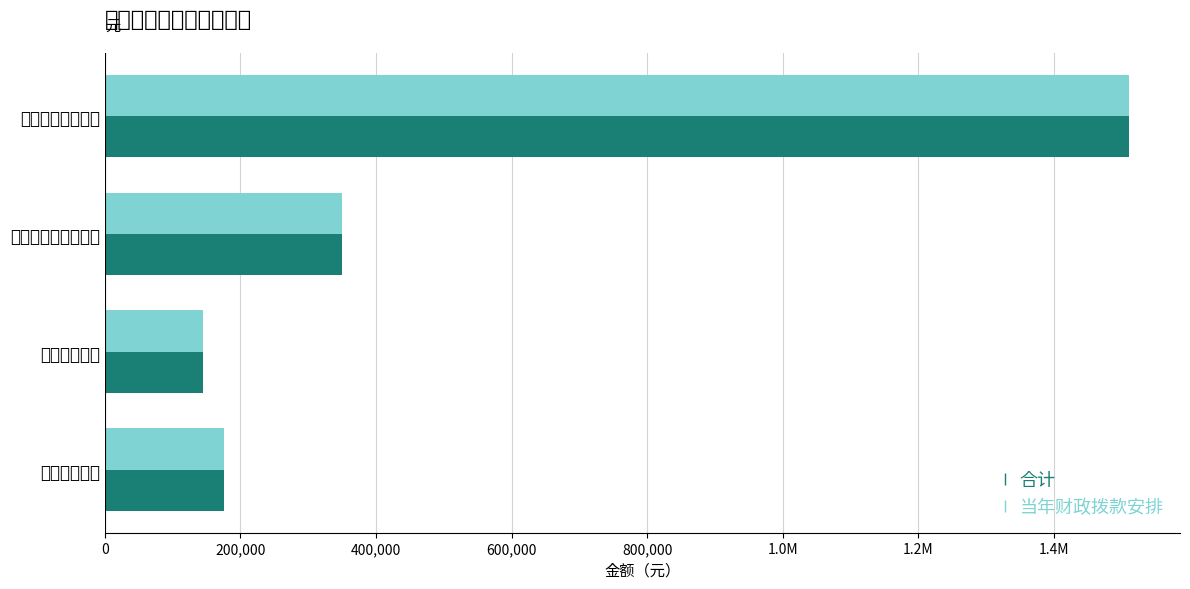

Which series has the widest spread of values?

合计